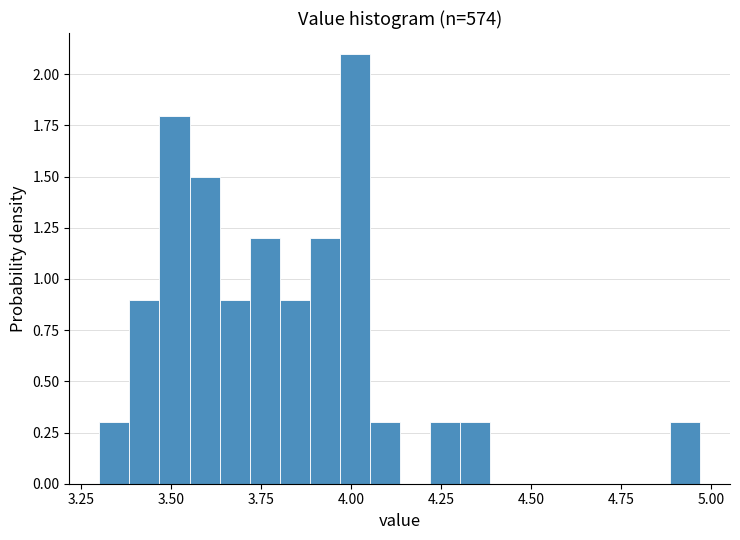

Around what value on the x-axis is the tallest bar? Give the approximate position of its centre, as read against the axis.

4.00